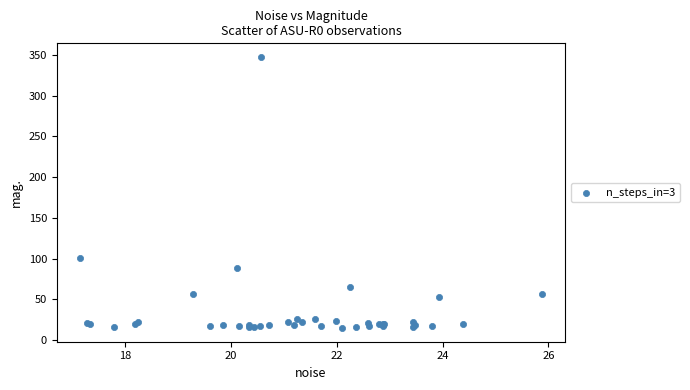

What Y value in the scatter plot is closest to 181?

100.6